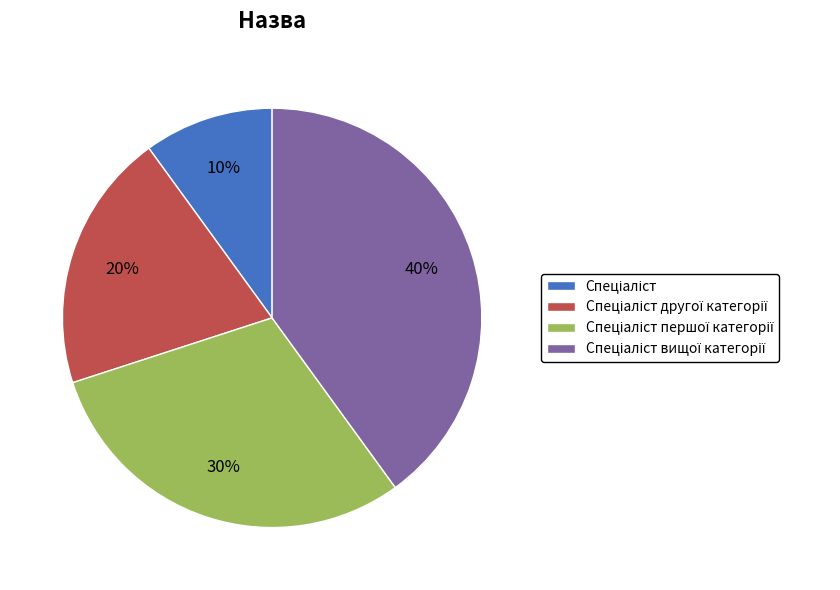

Is there a majority slice in this chart?

No